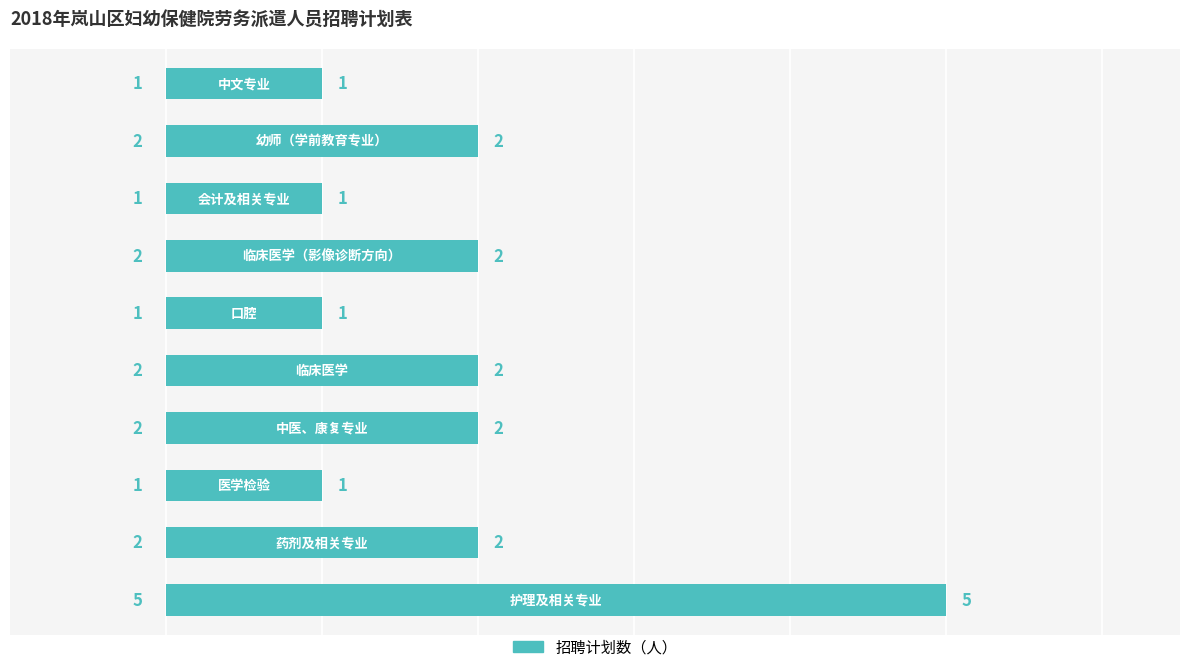

What is the maximum value shown in the chart?

5